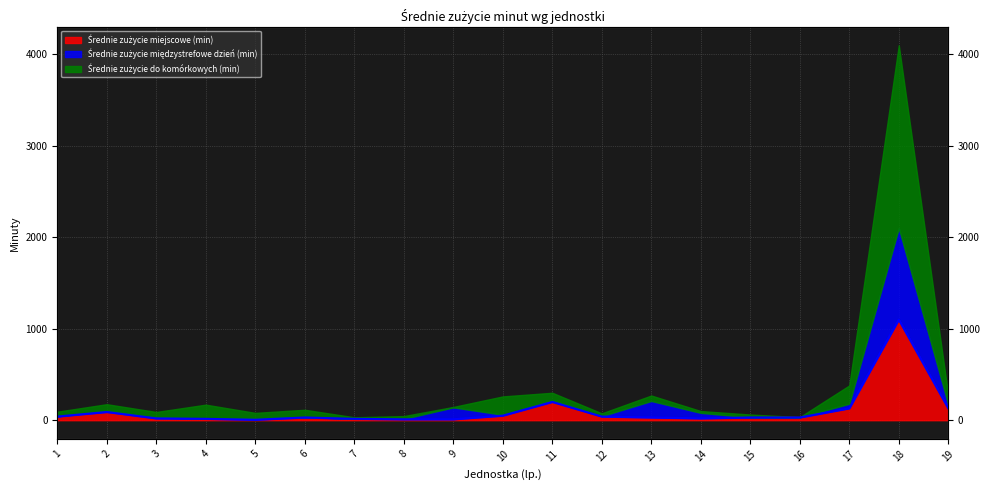

Reading left to right, list all the values displayed in this chart.

1=40	2=90	3=20	4=15	5=5	6=30	7=15	8=10	9=10	10=50	11=200	12=40	13=30	14=20	15=30	16=30	17=130	18=1100	19=130